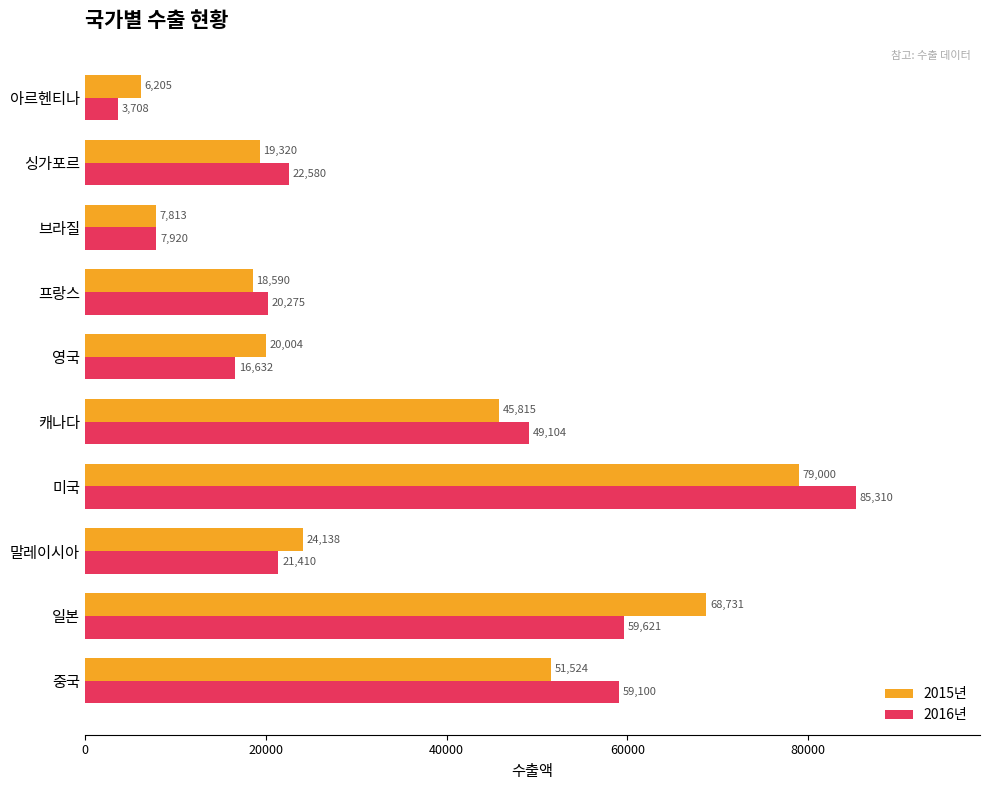

At which label does 2015년 reach its minimum?

아르헨티나